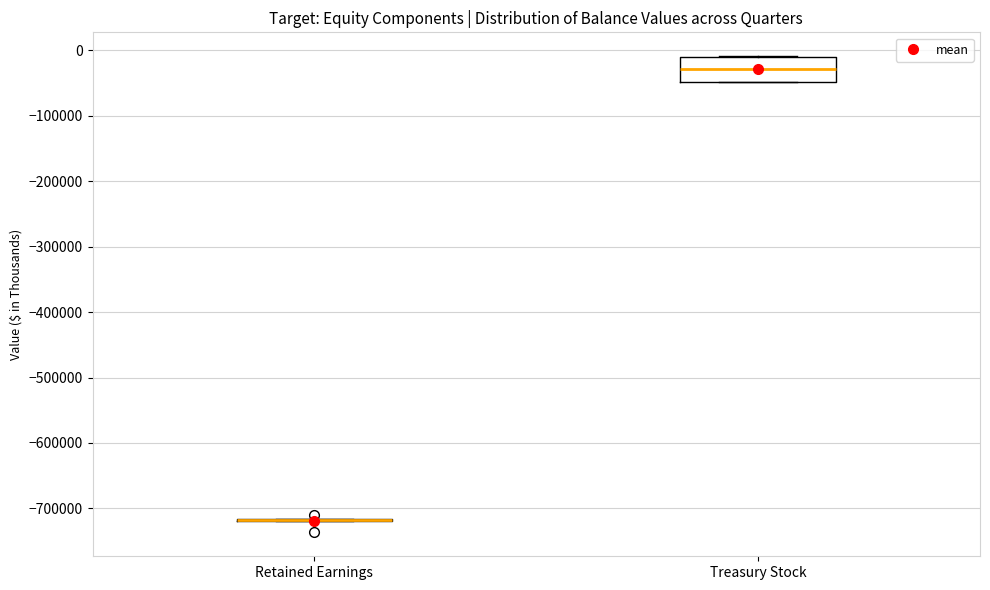

Which box is the tallest, from its lower edge to its upper edge?

Treasury Stock